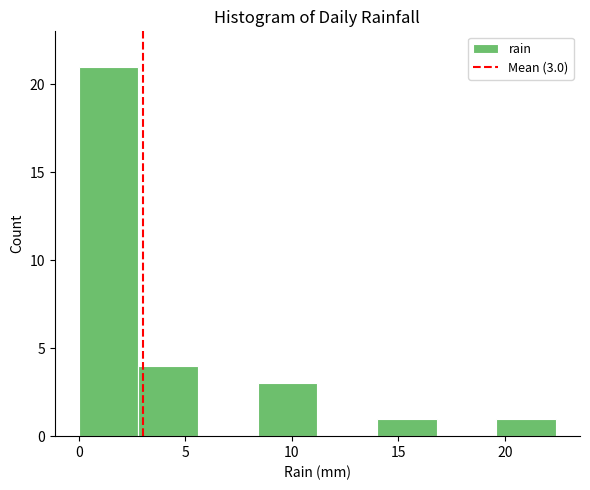

Over which range of the x-axis is the bar tallest?

0.0 to 2.8